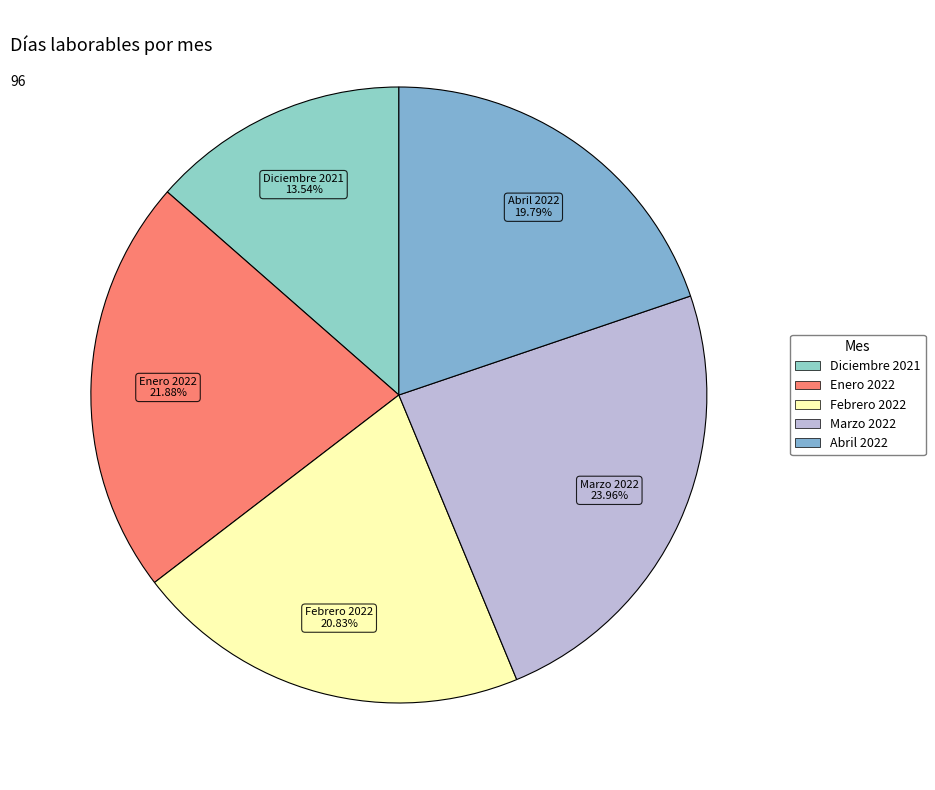

True or false: Abril 2022 accounts for 33% of the total.

False